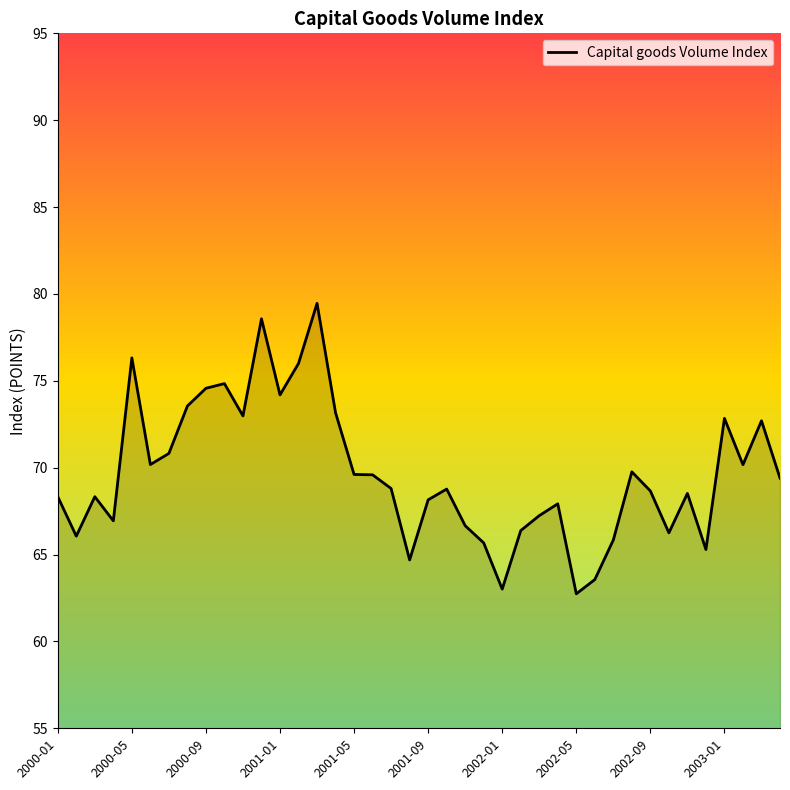

What is the difference between the maximum and minimum values?

16.7